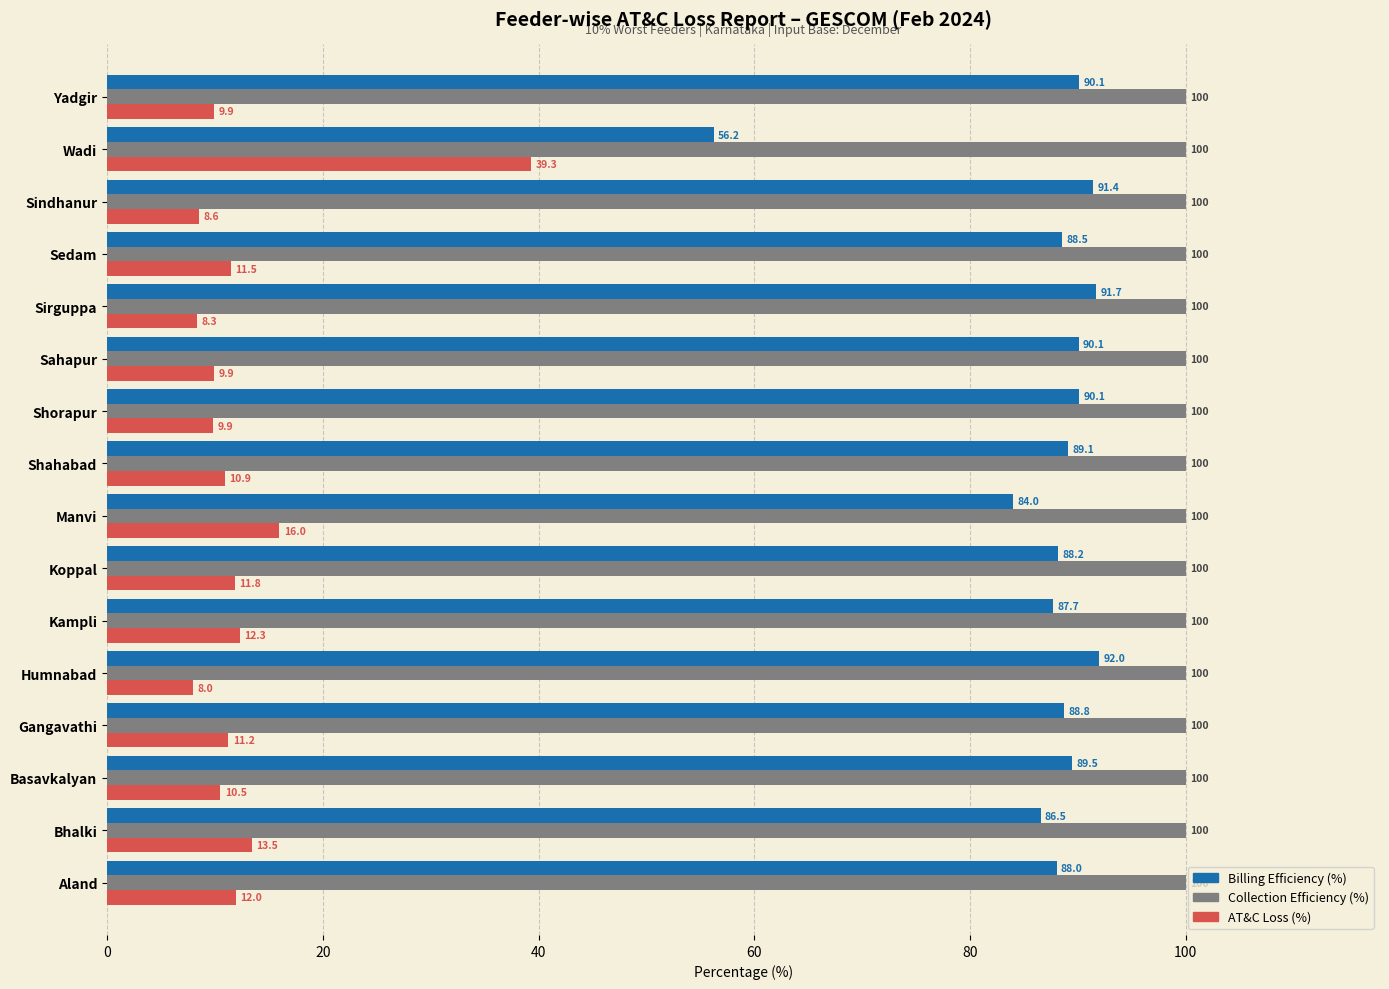

What is the spread (max minus min) of values at Aland?

88.0